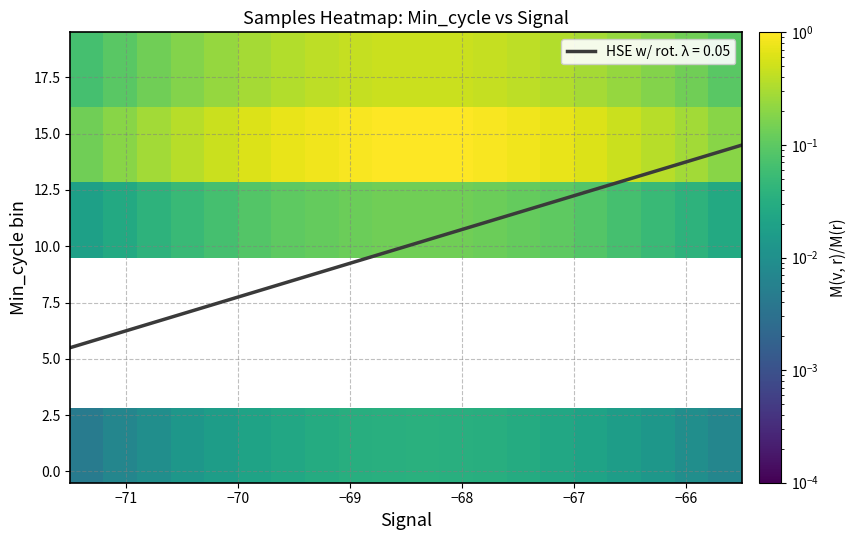

What is the maximum value for HSE w/ rot. λ = 0.05?

14.5